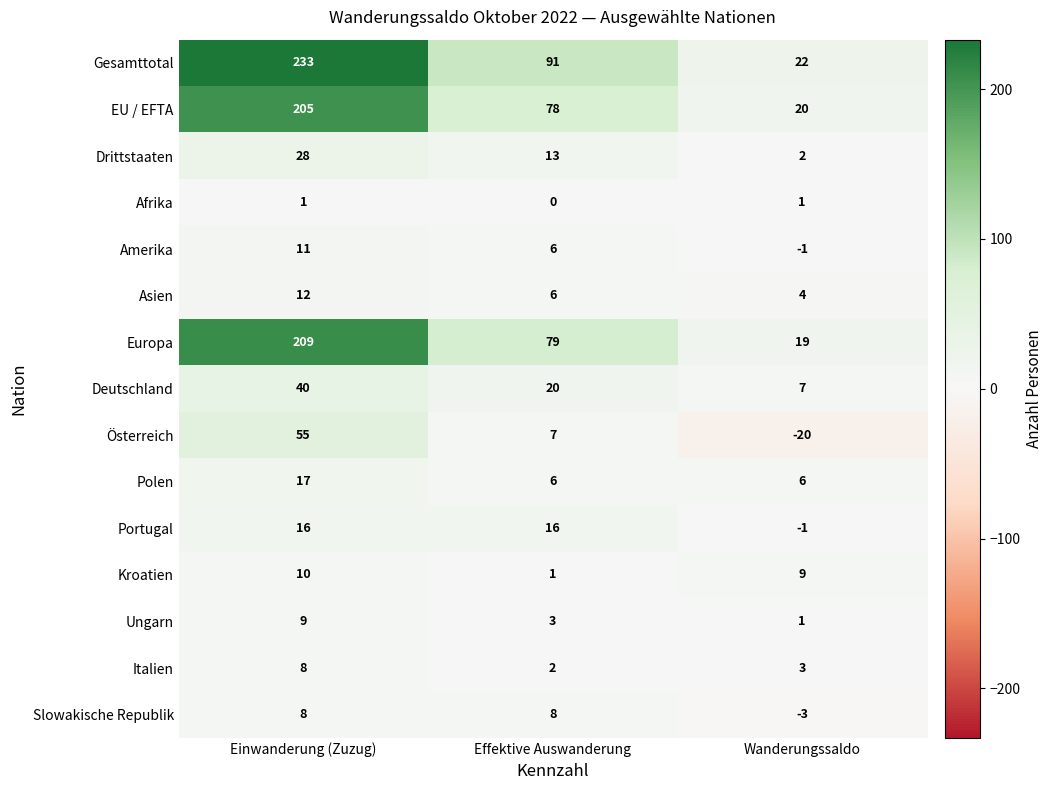

What is the minimum value for Polen?

6